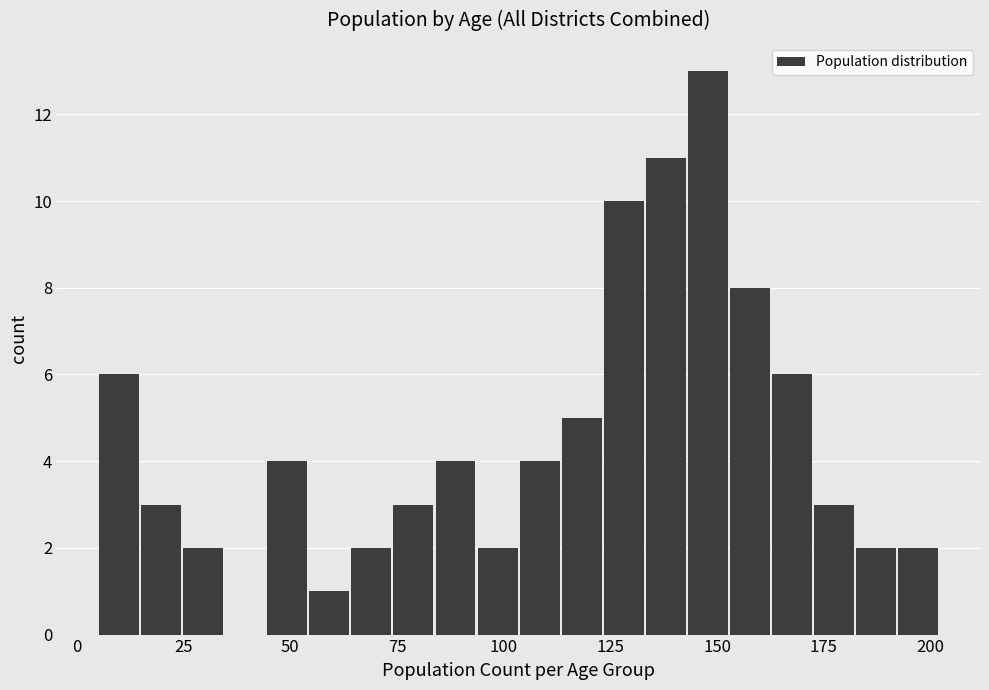

Around what value on the x-axis is the tallest bar? Give the approximate position of its centre, as read against the axis.

150